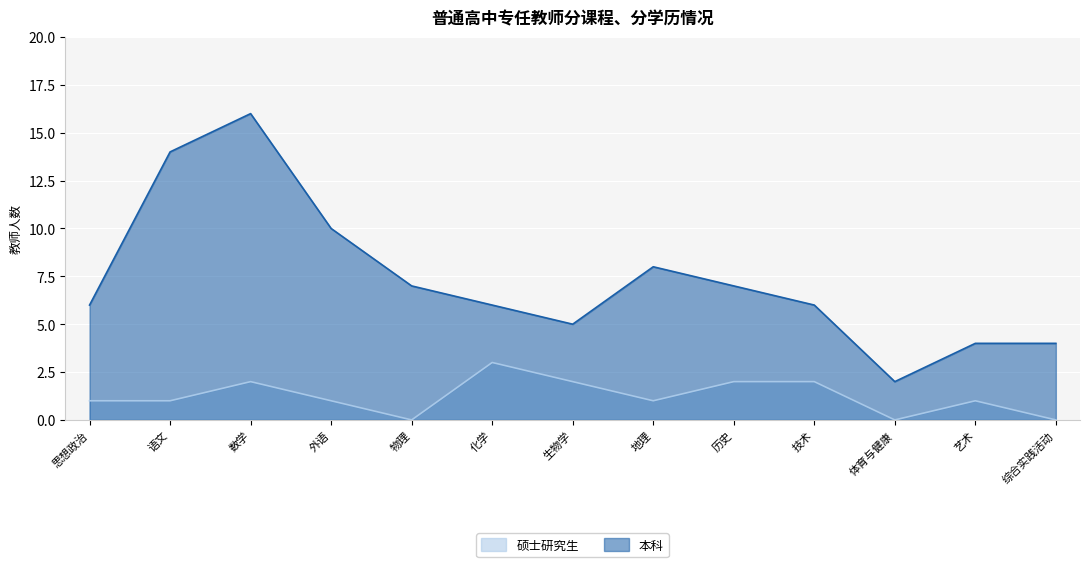

Which series has the largest range (max minus min)?

本科